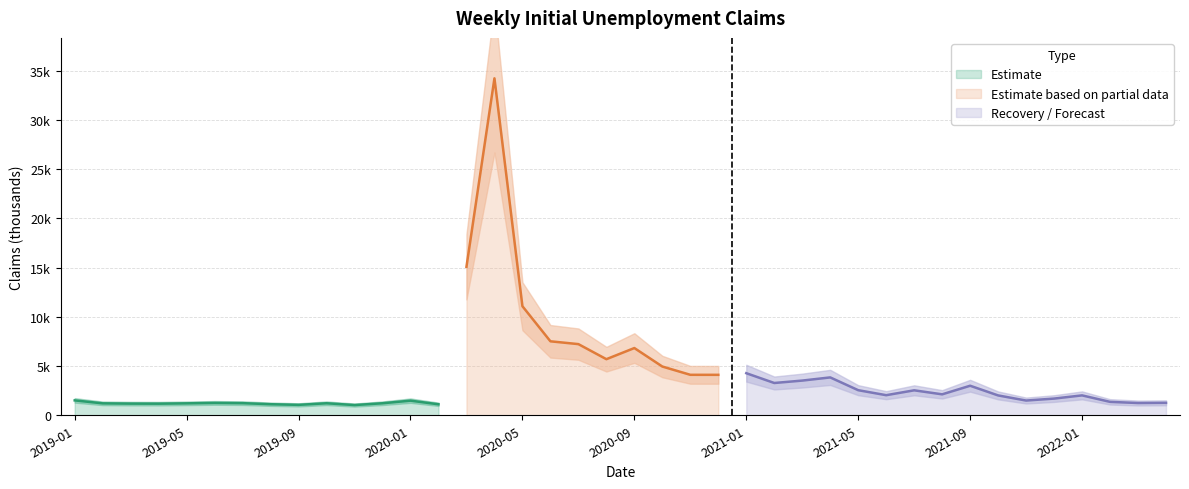

What is the smallest value displayed?

1037.8